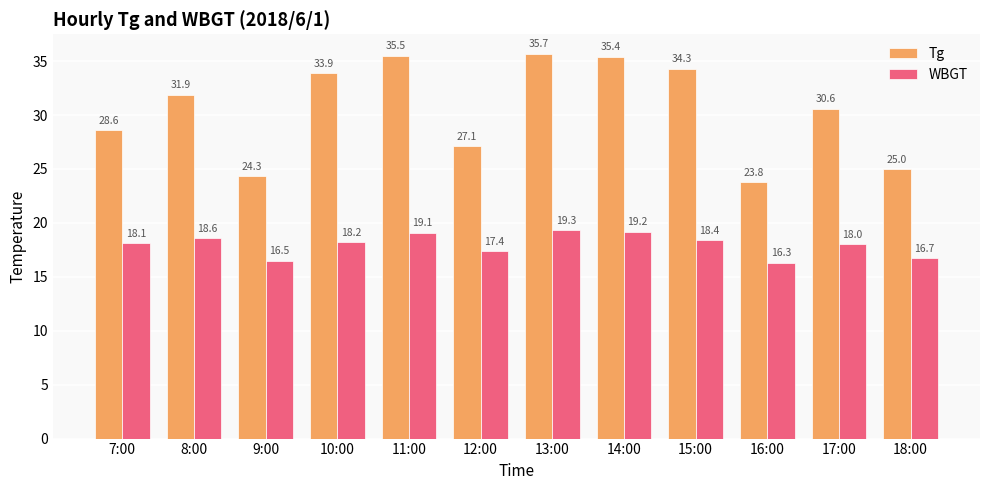

List the series in order of their peak value, lowest first.

WBGT, Tg